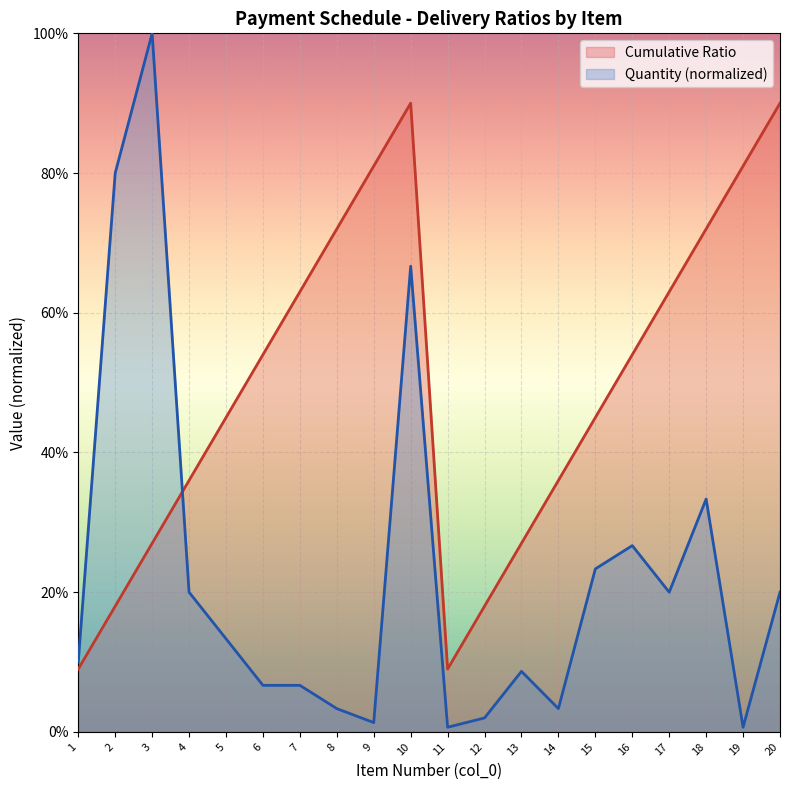

How many Cumulative Ratio values are between 0 and 1?

20